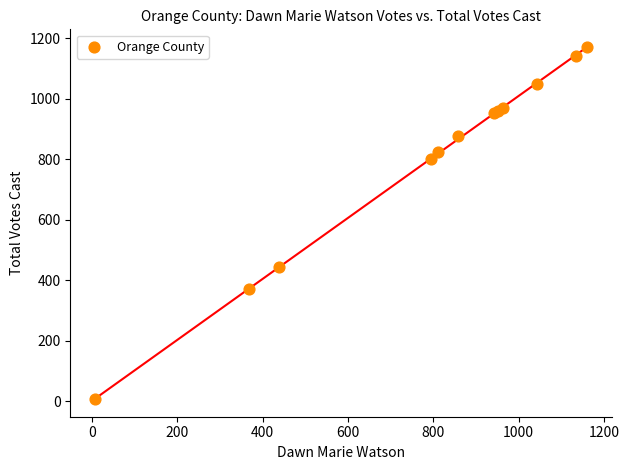

What Y value in the scatter plot is closest to 589?

443